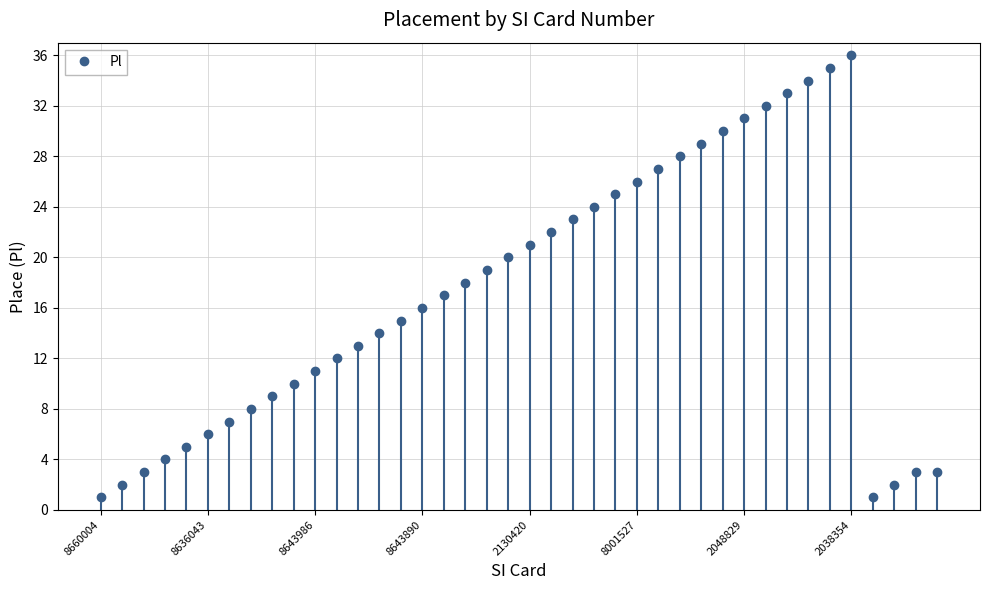

How many interior local valleys does the Pl series have?

1